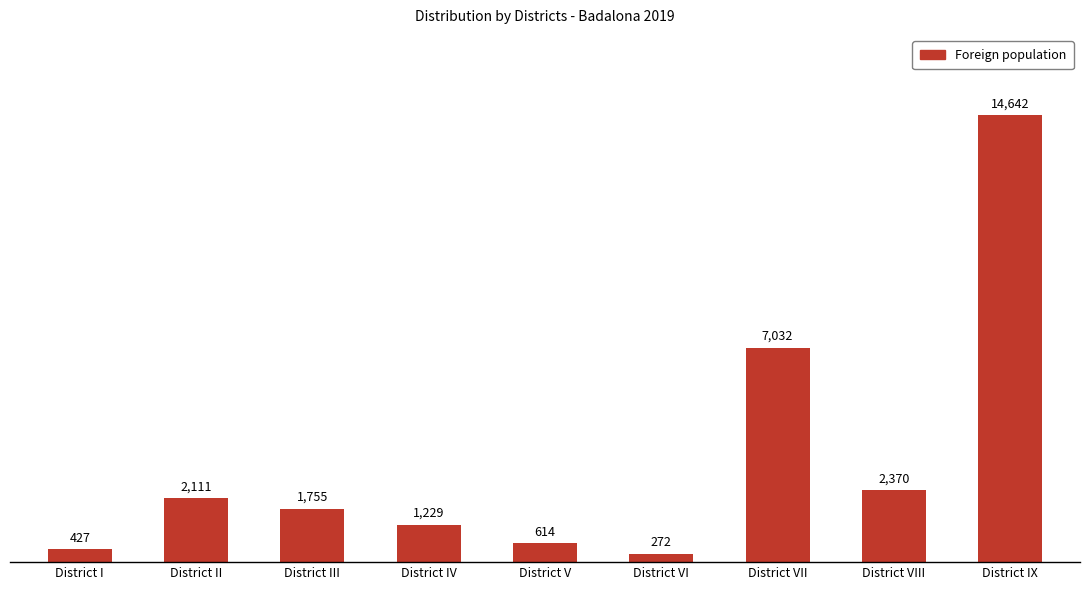

Between District VII and District I, which is larger?

District VII